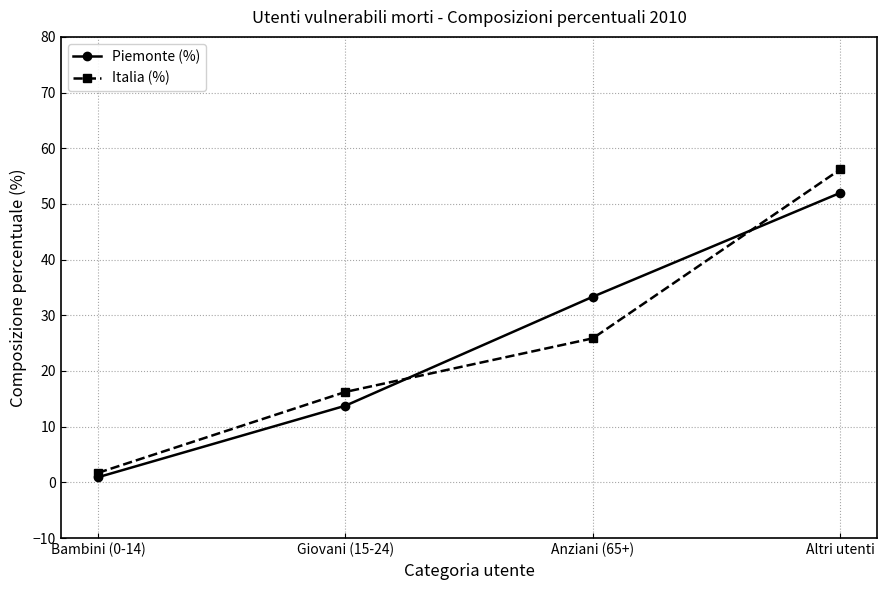

What position from the right is Anziani (65+)?

2